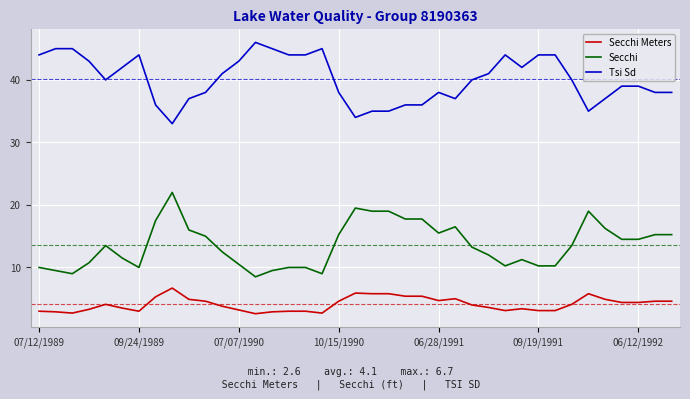

True or false: Secchi has more than 0 interior local peaks.

True